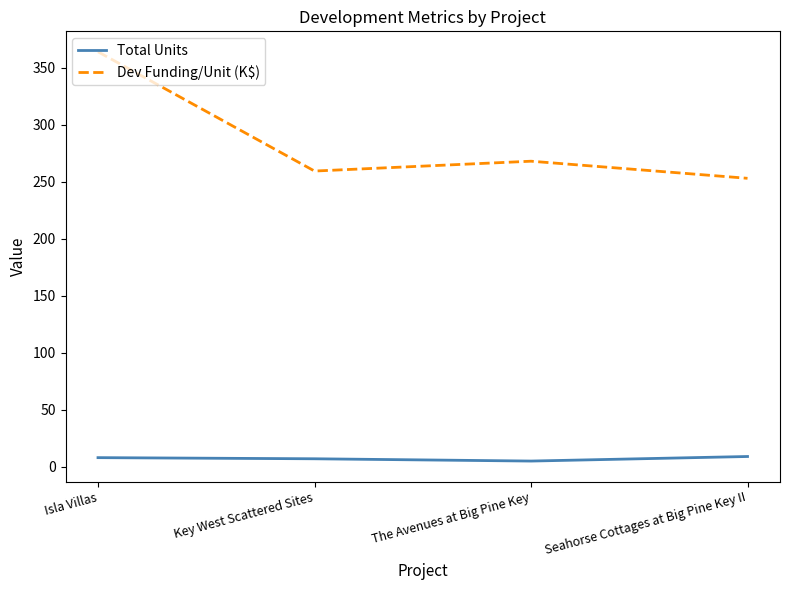

What position from the left is Isla Villas?

1